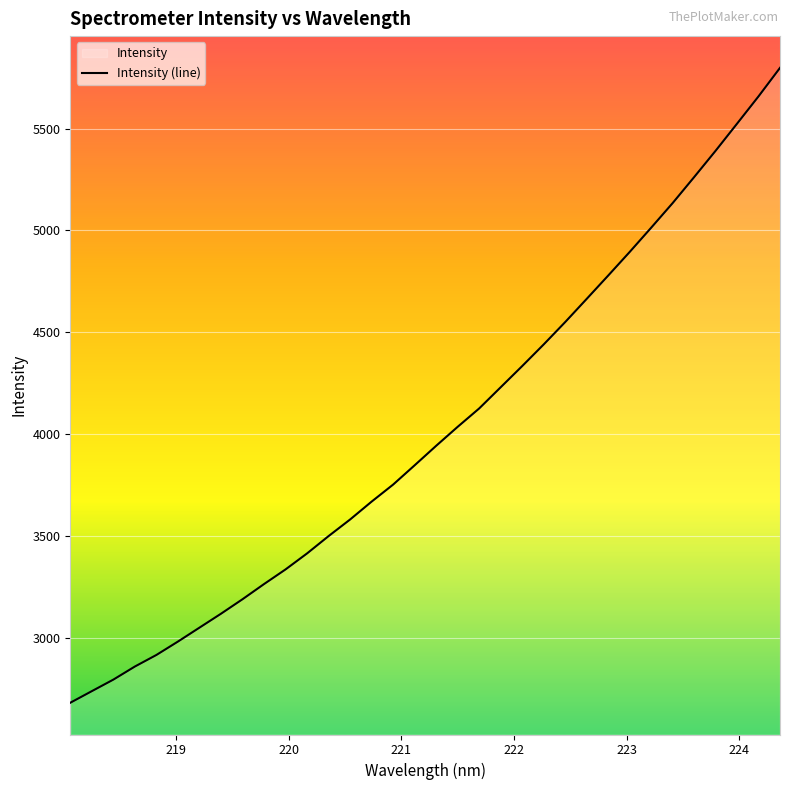

What is the minimum value shown in the chart?

2679.9